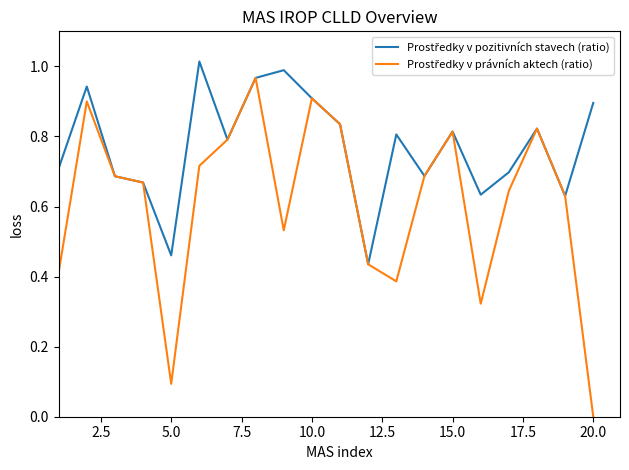

What is the value of the Prostředky v právních aktech (ratio) point at the 17th from the left?

0.6